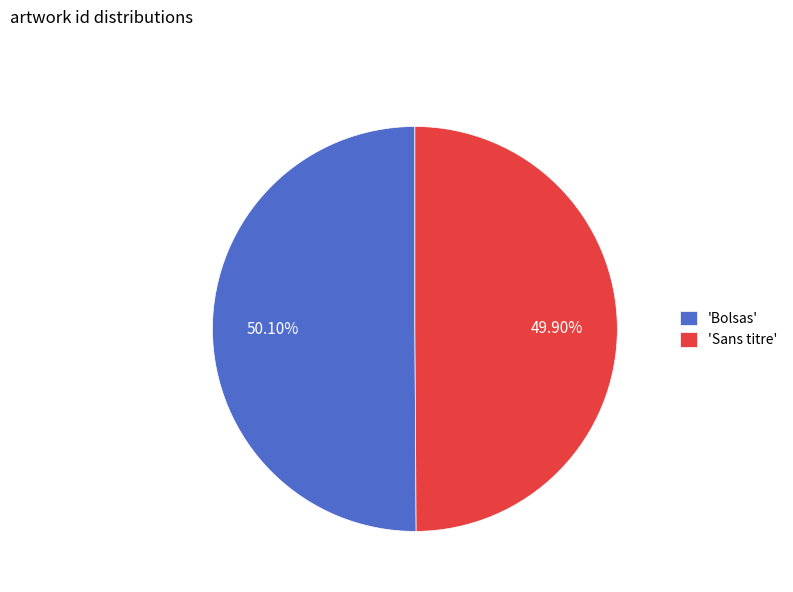

Is there any slice that represents more than half of the pie?

Yes